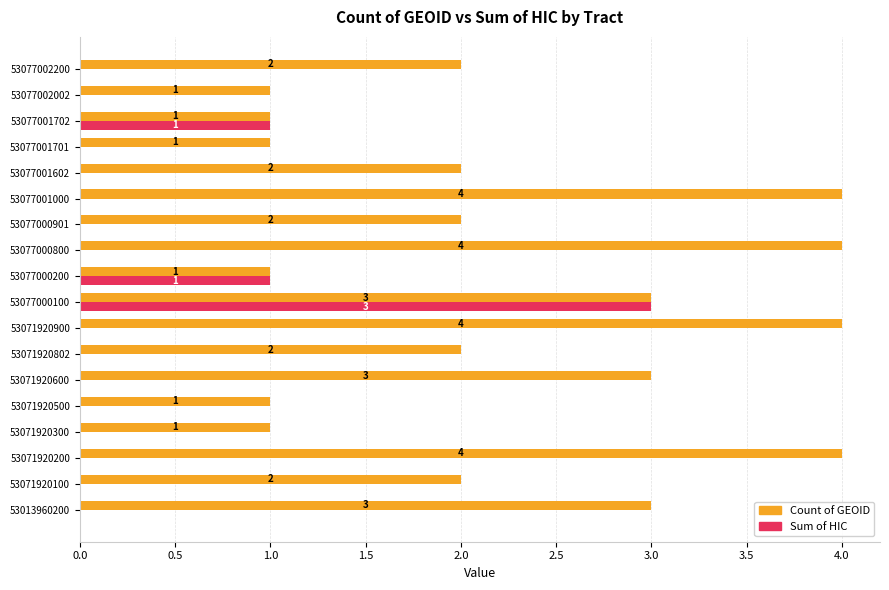

Between 53071920500 and 53077001000, which series saw the biggest shift?

Count of GEOID